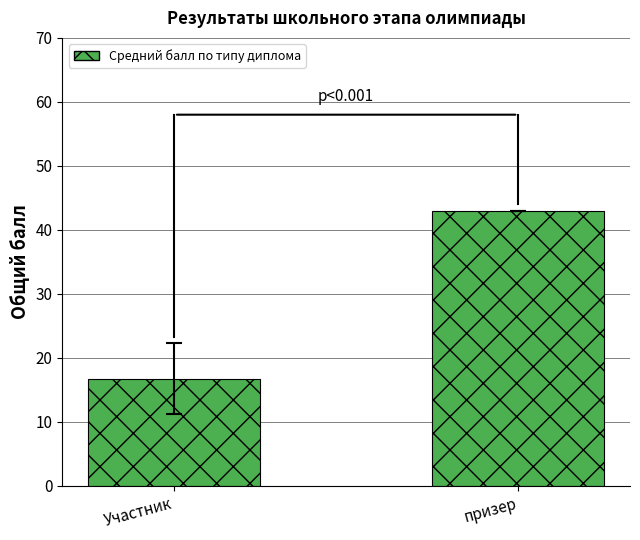

What is the sum of all values?

59.8